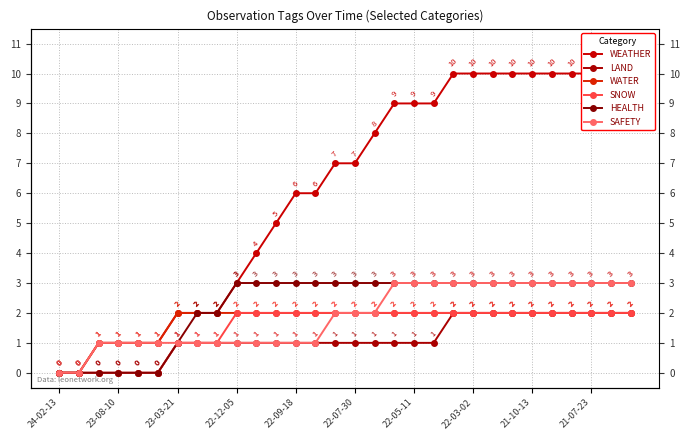

True or false: SAFETY and WATER intersect in this chart.

False